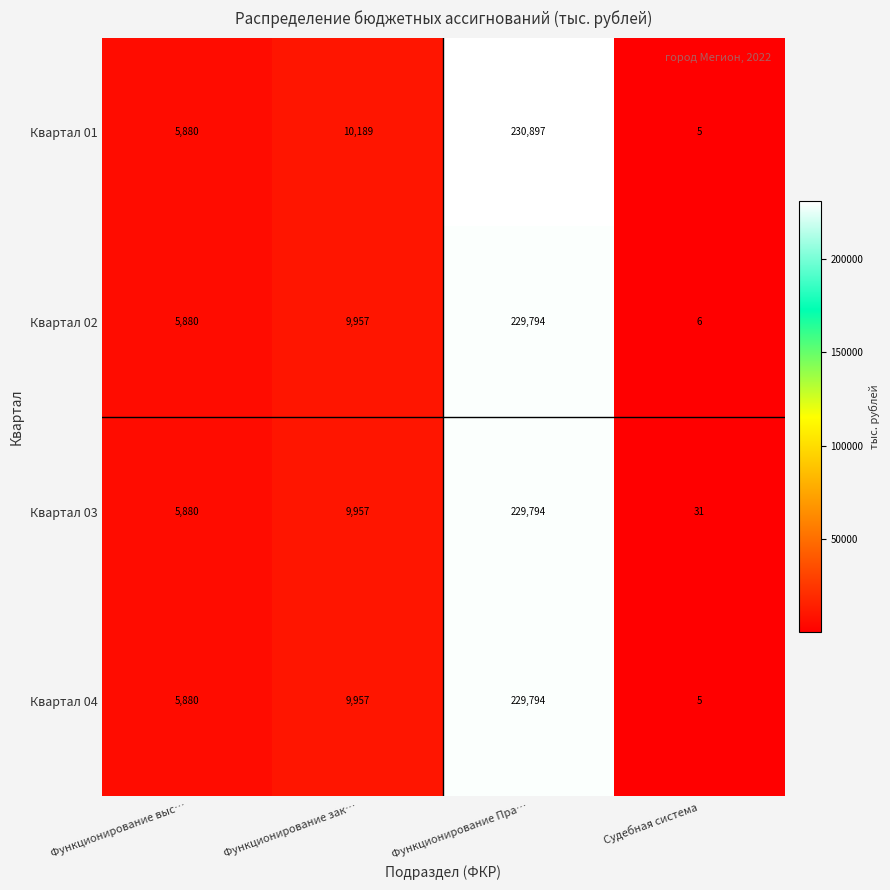

Reading right to left, transcribe all the data shown in this chart.

Квартал 01: 5	230897	10189	5880
Квартал 02: 6	229794	9957	5880
Квартал 03: 31	229794	9957	5880
Квартал 04: 5	229794	9957	5880